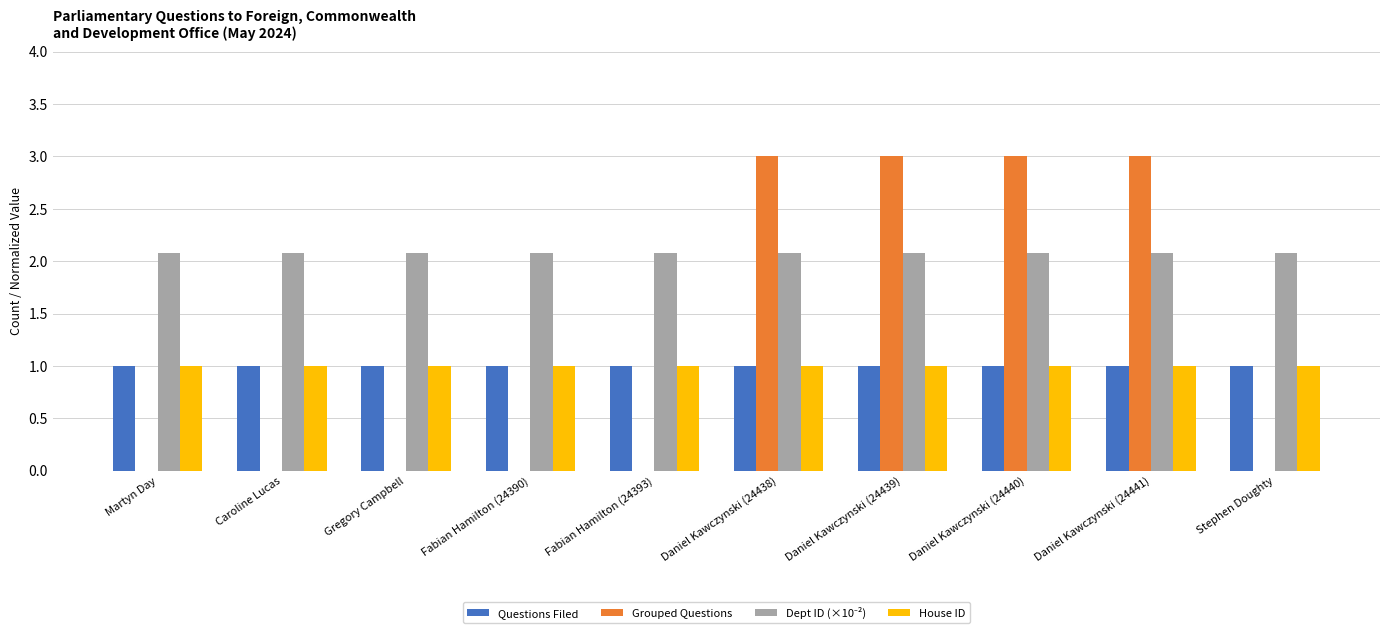

What is the sum of all Questions Filed values?

10.0